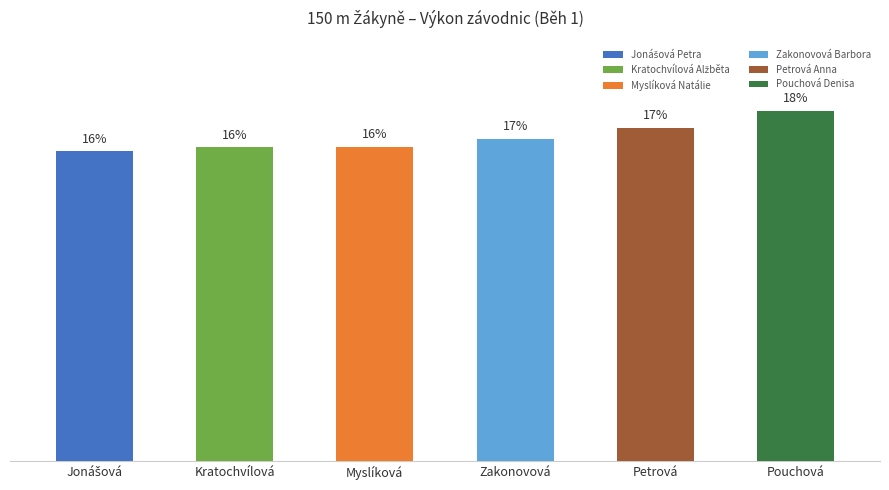

At which label does the data first exceed 16?

Kratochvílová